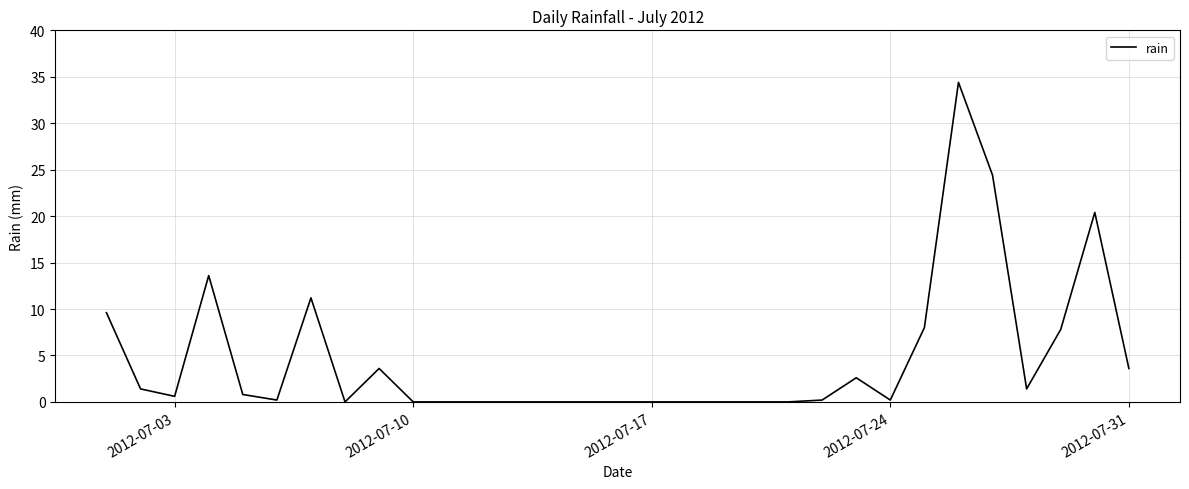

Reading right to left, list all the values displayed in this chart.

3.6	20.4	7.8	1.4	24.4	34.4	8.0	0.2	2.6	0.2	0.0	0.0	0.0	0.0	0.0	0.0	0.0	0.0	0.0	0.0	0.0	0.0	3.6	0.0	11.2	0.2	0.8	13.6	0.6	1.4	9.6